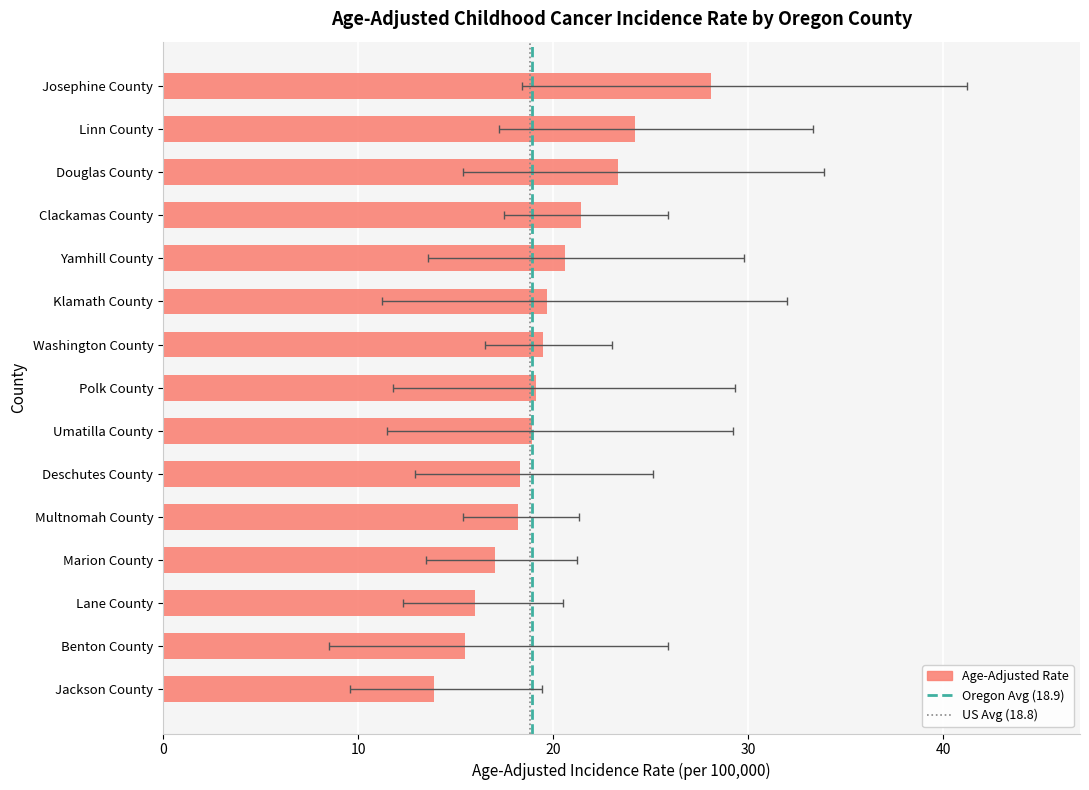

What is the average value?

19.6